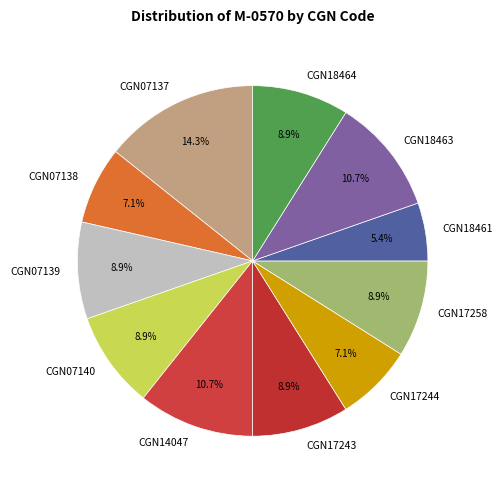

To the nearest percent, what is the combined percentage of CGN14047 and CGN18463?

21%